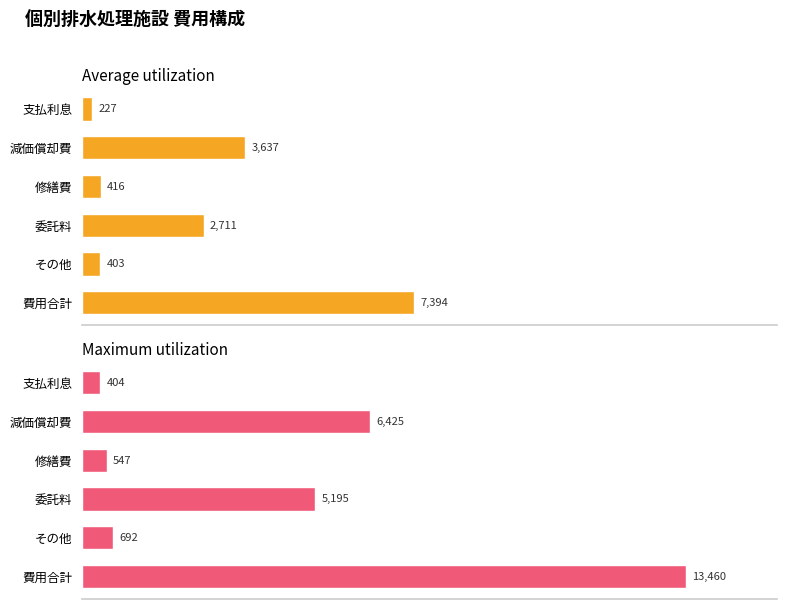

Reading left to right, list all the values displayed in this chart.

Average utilization: 227	3637	416	2711	403	7394
Maximum utilization: 404	6425	547	5195	692	13460